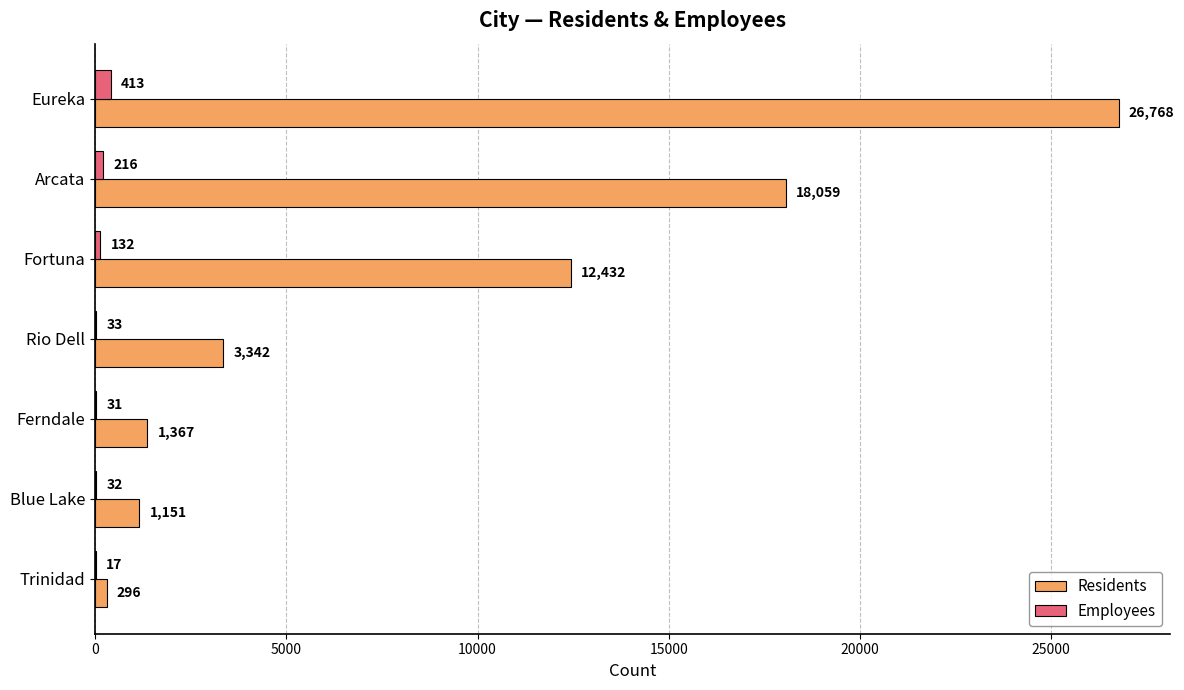

At which category is the sum across all series the highest?

Eureka